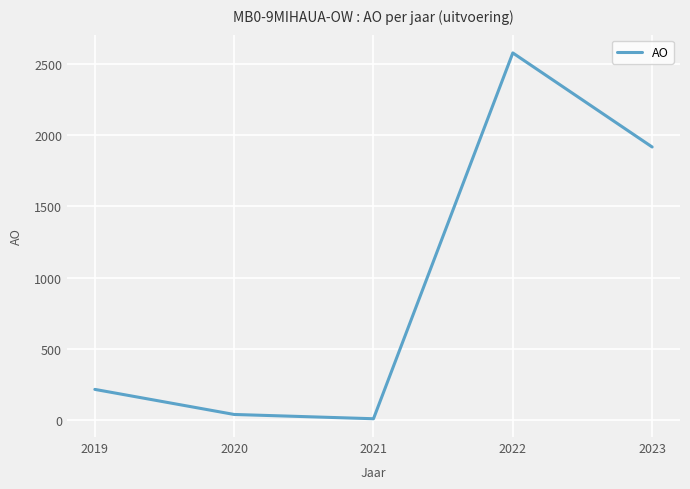

Count the number of categories in the chart.

5